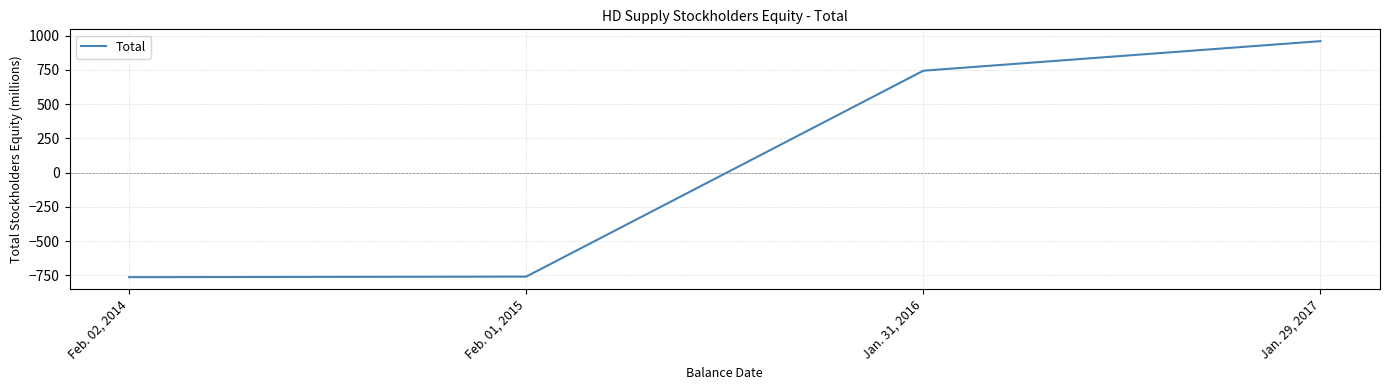

Which category has the highest value across all series?

Jan. 29, 2017